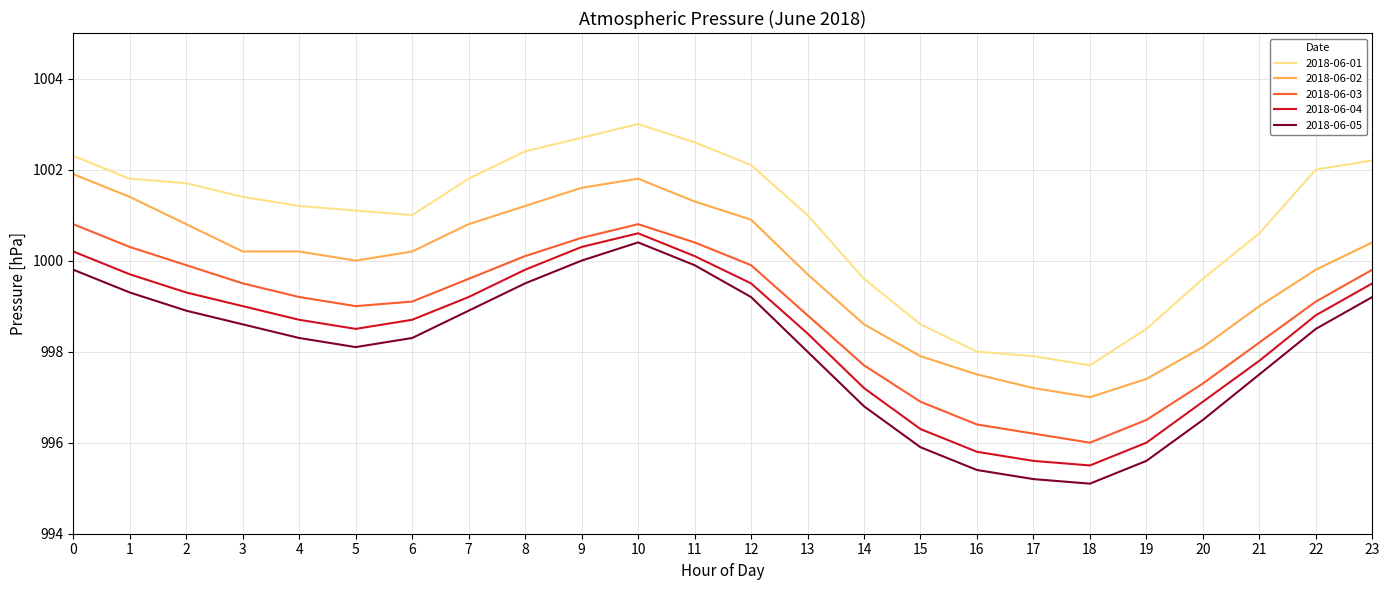

What is the difference between the second highest and minimum values in the 2018-06-03 series?

4.8